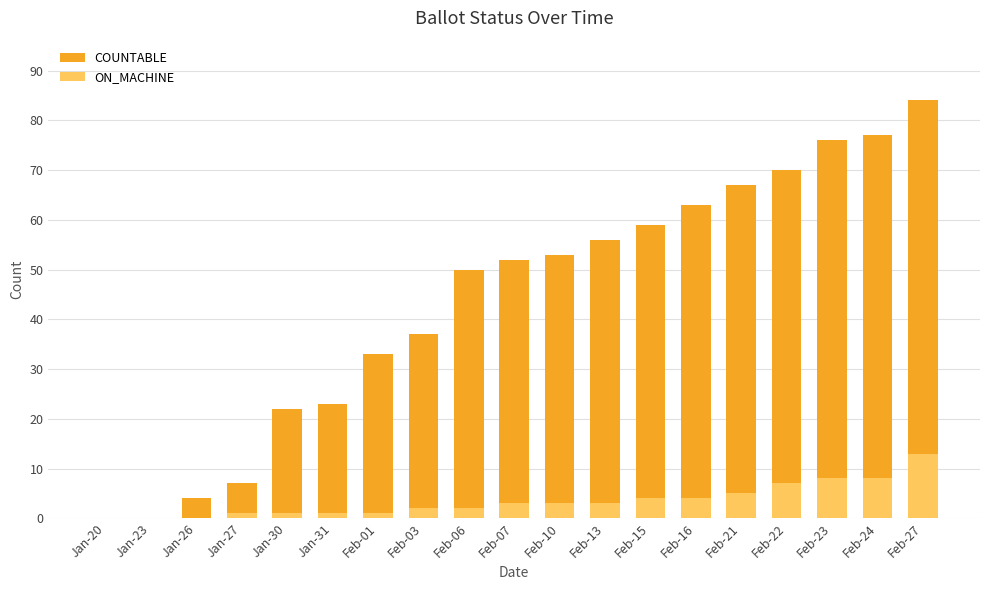

Reading left to right, what are all the values shown in this chart?

COUNTABLE: 0	0	4	7	22	23	33	37	50	52	53	56	59	63	67	70	76	77	84
ON_MACHINE: 0	0	0	1	1	1	1	2	2	3	3	3	4	4	5	7	8	8	13